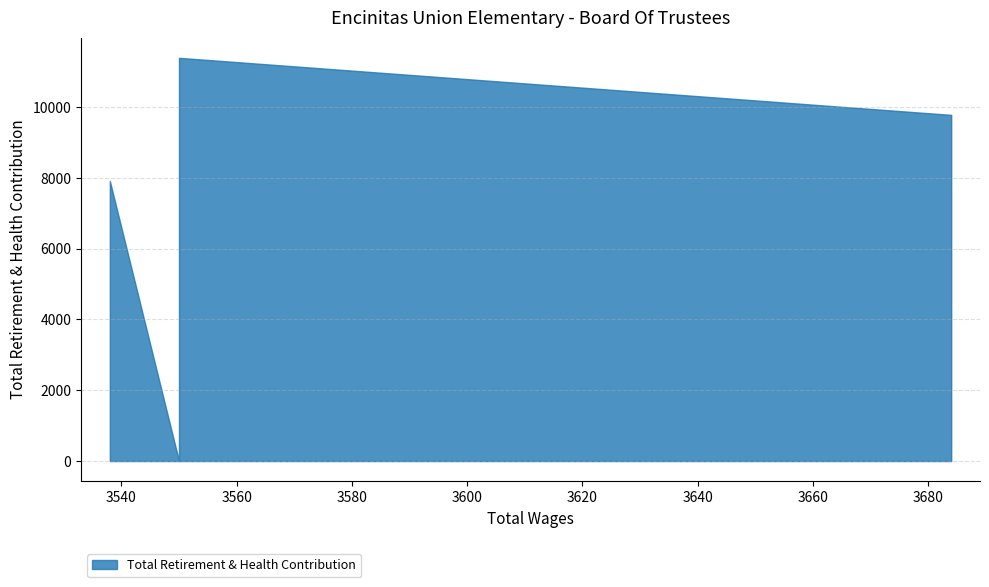

Between 3550.0 and 3684.0, which is larger?

3550.0